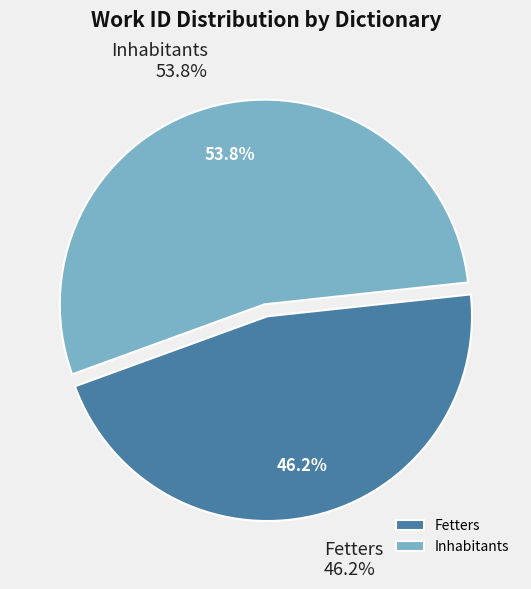

Does any single category account for the majority?

Yes